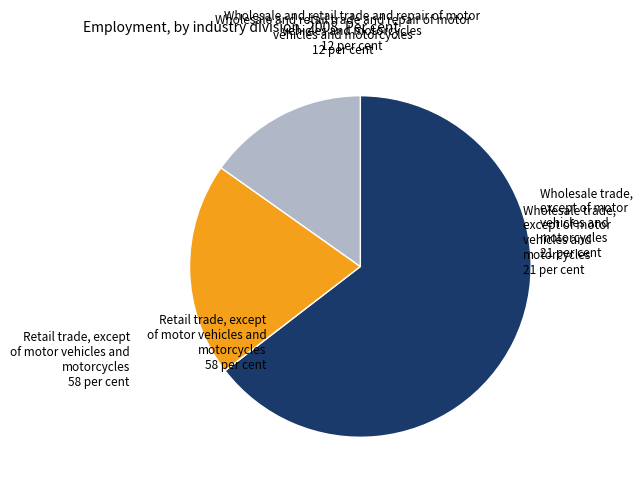

Does any single category account for the majority?

Yes